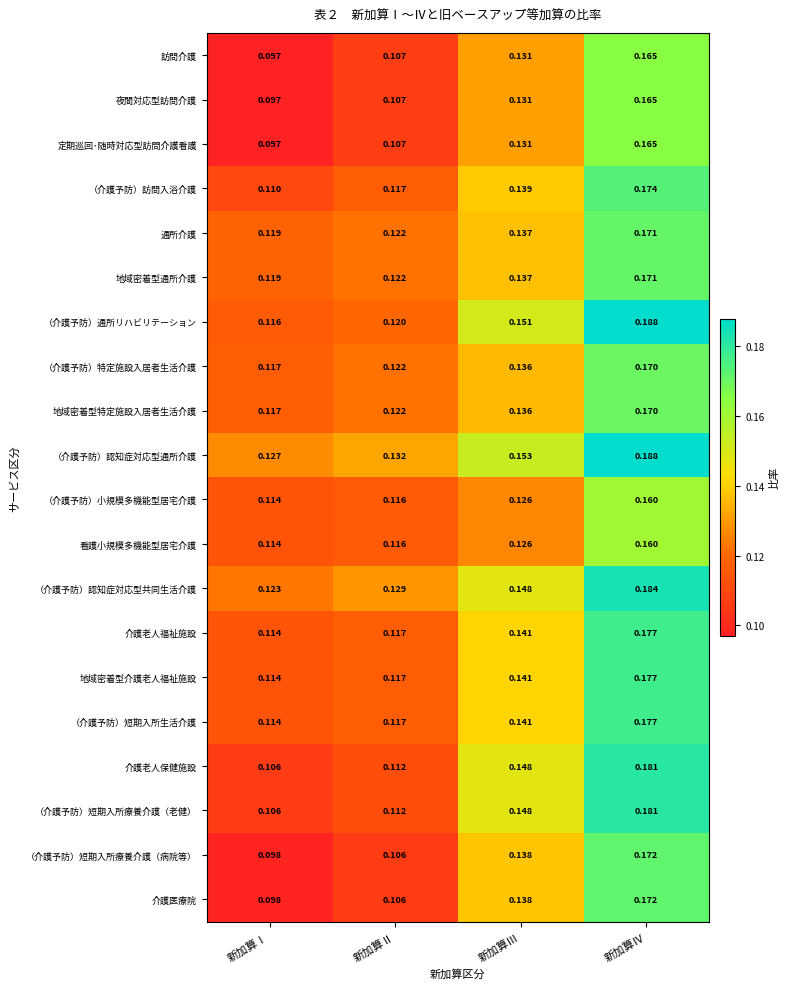

List the labels in order of （介護予防）通所リハビリテーション value, largest first.

新加算Ⅳ, 新加算Ⅲ, 新加算Ⅱ, 新加算Ⅰ